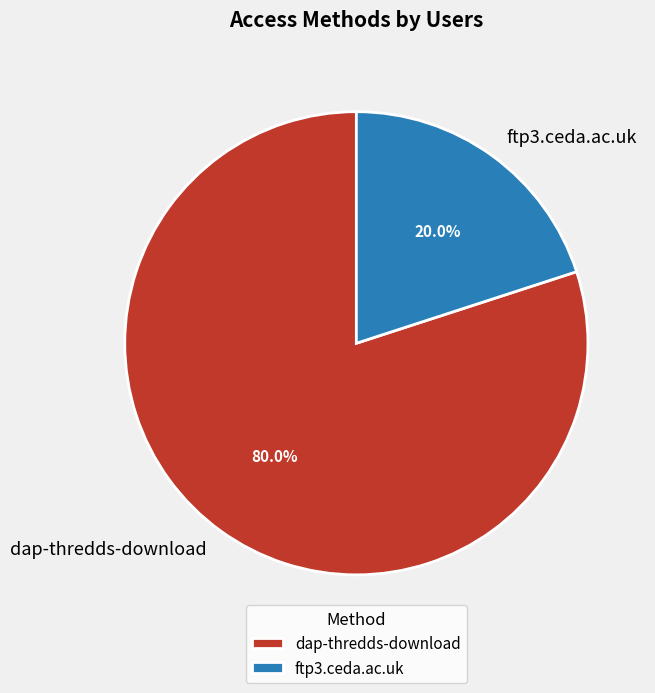

Which slice is the largest?

dap-thredds-download